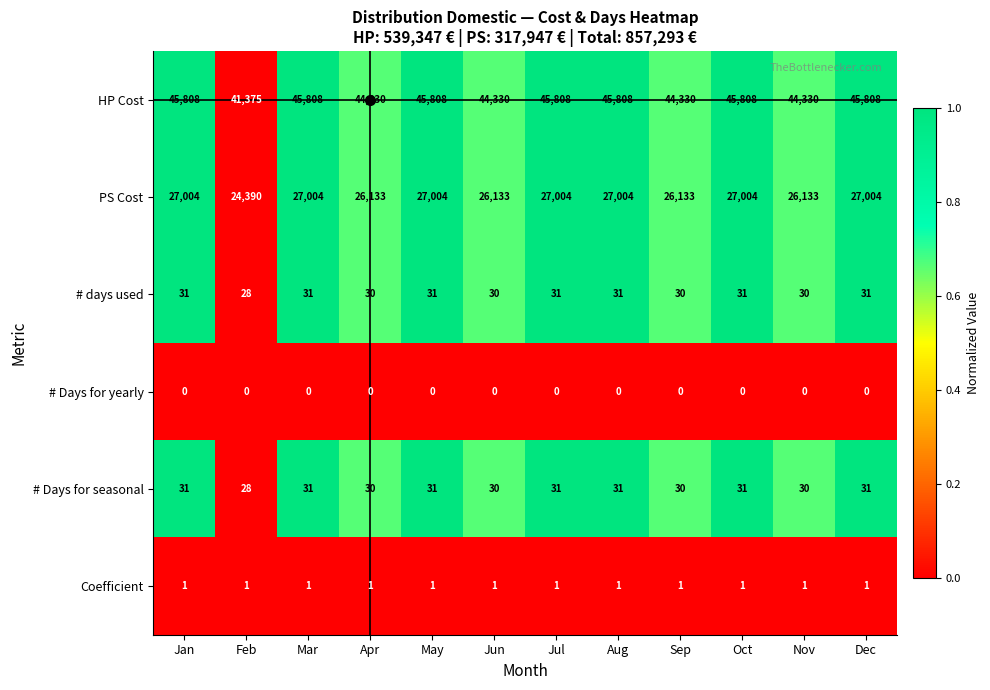

At how many categories does at least one series exceed 0?

12